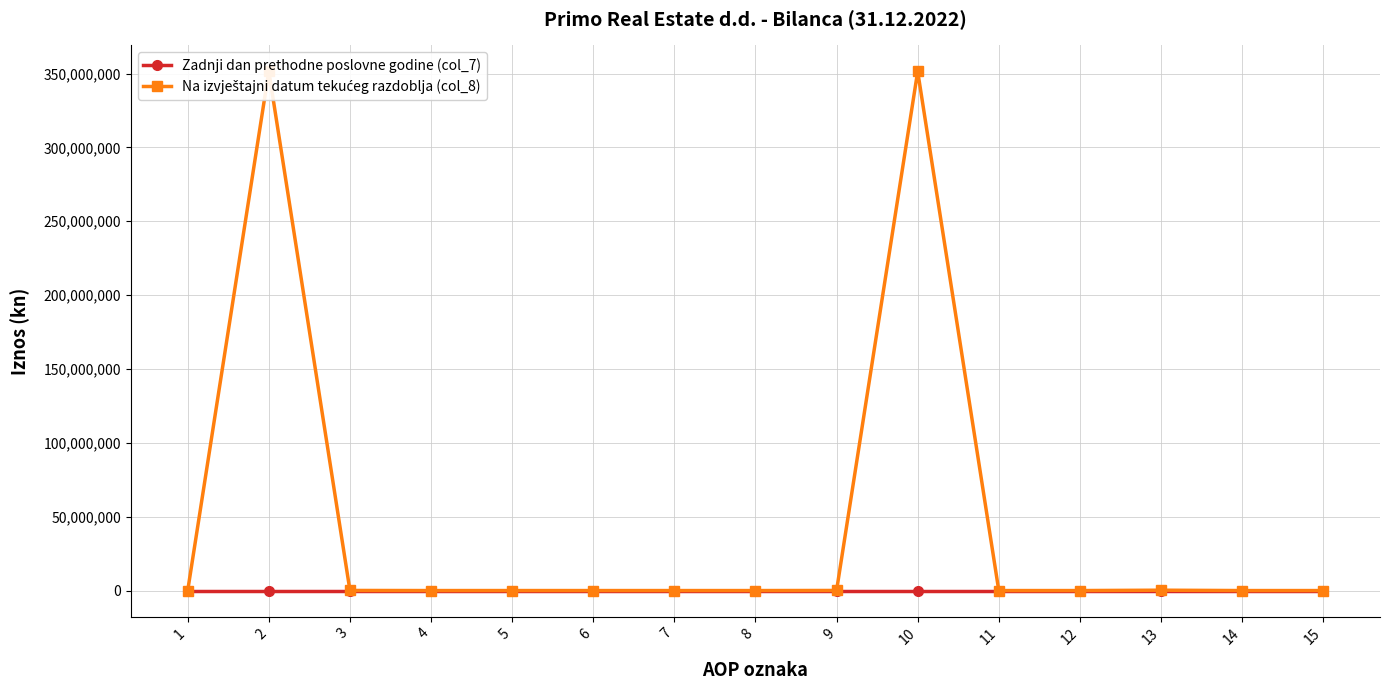

At which label is Na izvještajni datum tekućeg razdoblja (col_8) closest to 175769318?

13